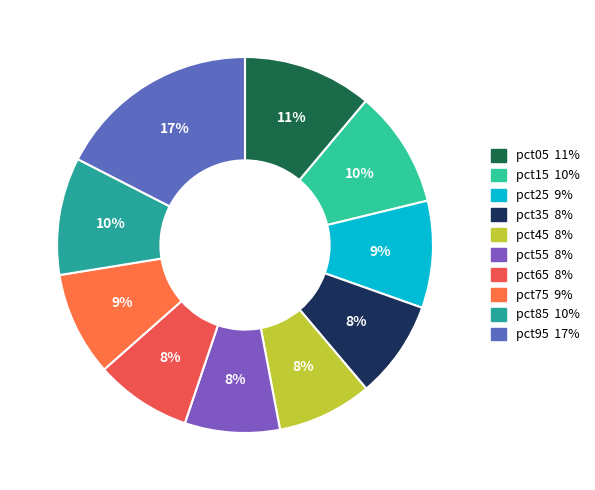

To the nearest percent, what is the difference between the pct45 and pct05 slice percentages?

3%